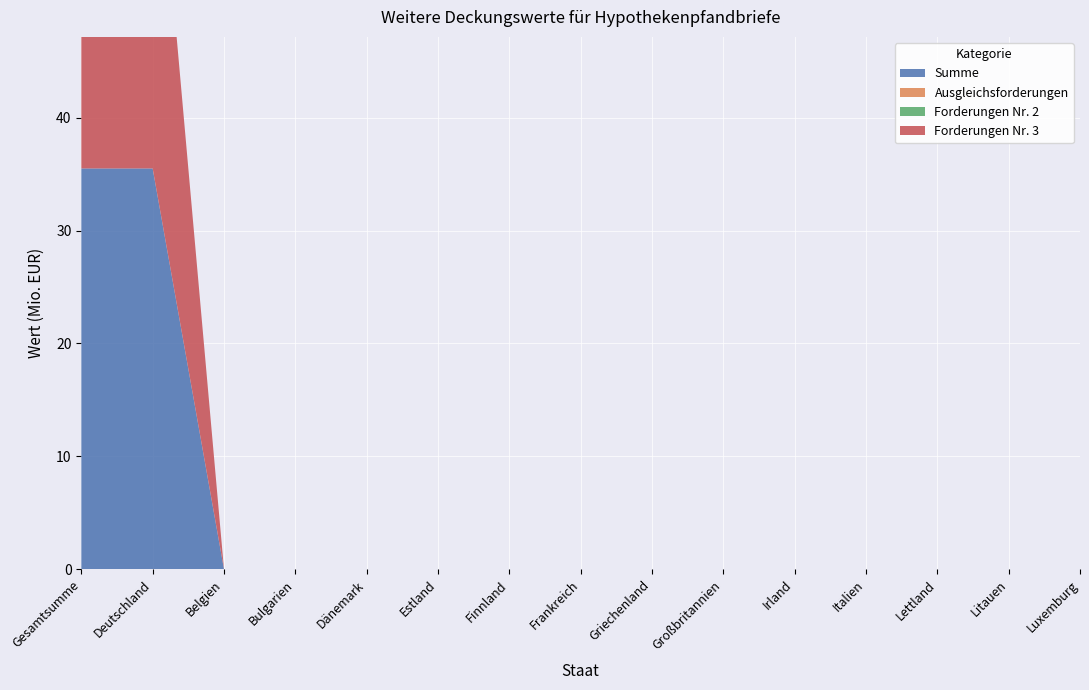

Reading left to right, extract all data points from this chart.

Summe: 35.5	35.5	0.0	0.0	0.0	0.0	0.0	0.0	0.0	0.0	0.0	0.0	0.0	0.0	0.0
Ausgleichsforderungen: 0.0	0.0	0.0	0.0	0.0	0.0	0.0	0.0	0.0	0.0	0.0	0.0	0.0	0.0	0.0
Forderungen Nr. 2: 0.0	0.0	0.0	0.0	0.0	0.0	0.0	0.0	0.0	0.0	0.0	0.0	0.0	0.0	0.0
Forderungen Nr. 3: 35.5	35.5	0.0	0.0	0.0	0.0	0.0	0.0	0.0	0.0	0.0	0.0	0.0	0.0	0.0